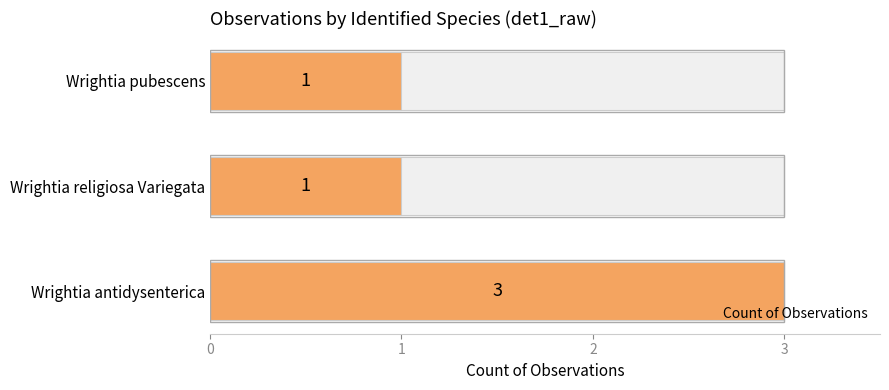

Rank the categories by value from lowest to highest.

Wrightia religiosa Variegata, Wrightia pubescens, Wrightia antidysenterica